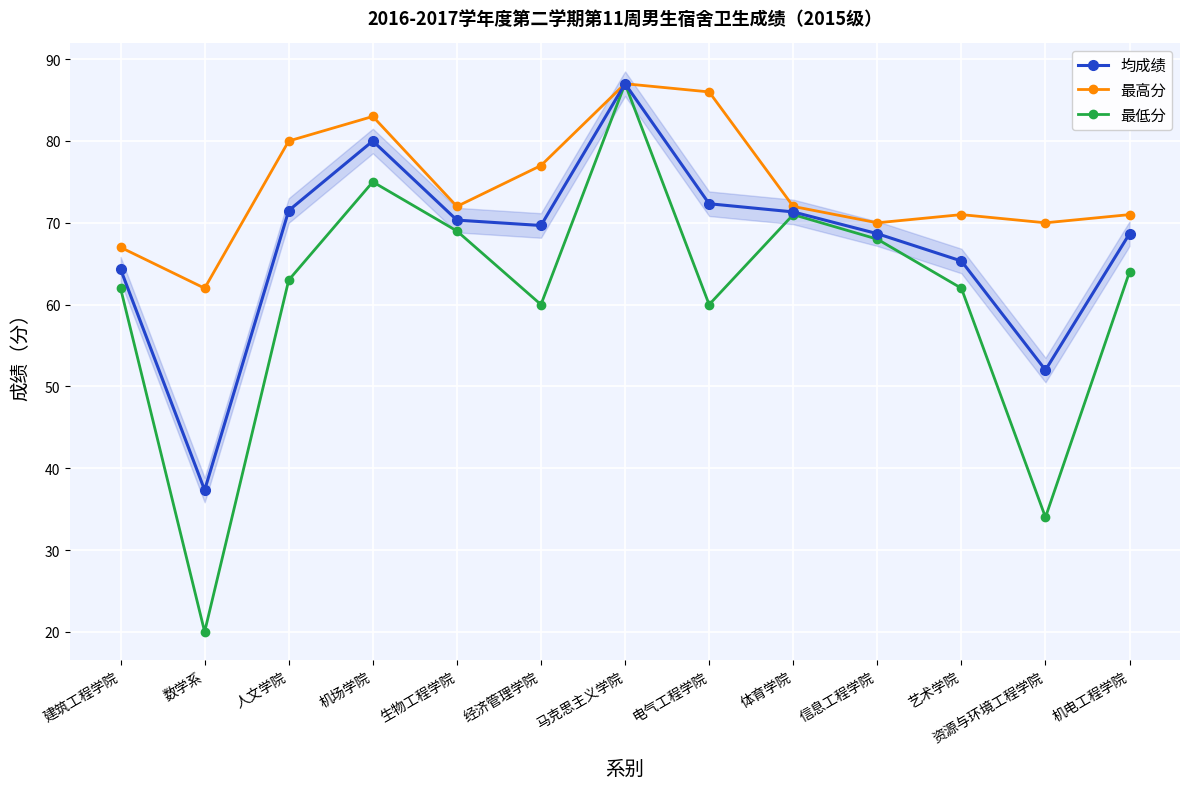

At which label is 最低分 closest to 53?

经济管理学院